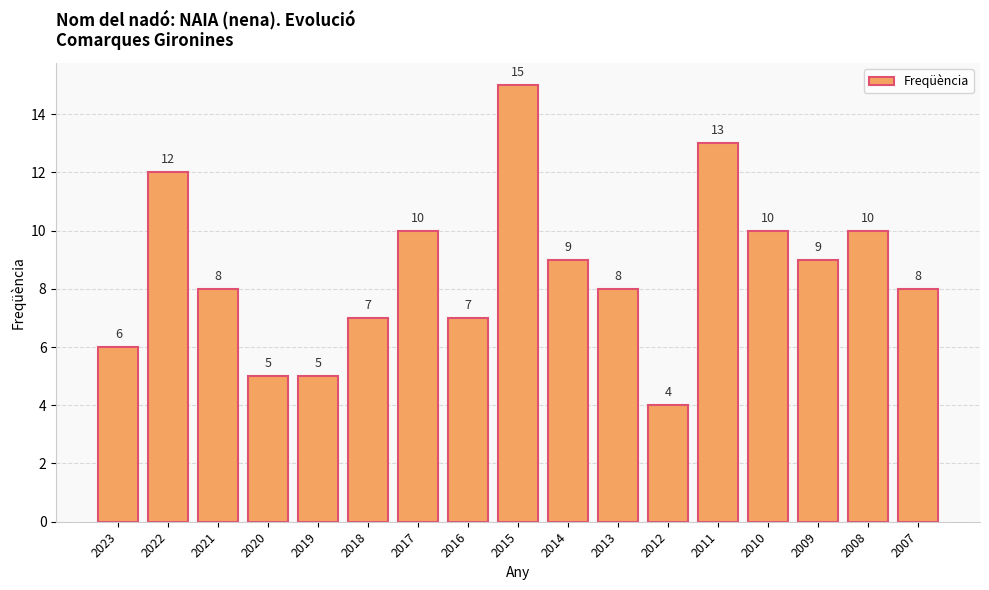

Count the number of data series in this chart.

1